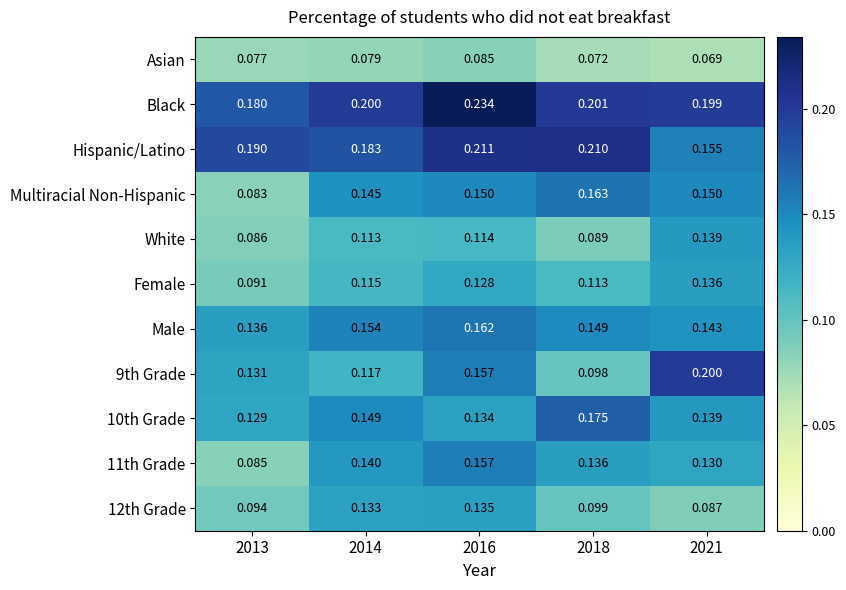

Which label corresponds to the largest value in the chart?

2016